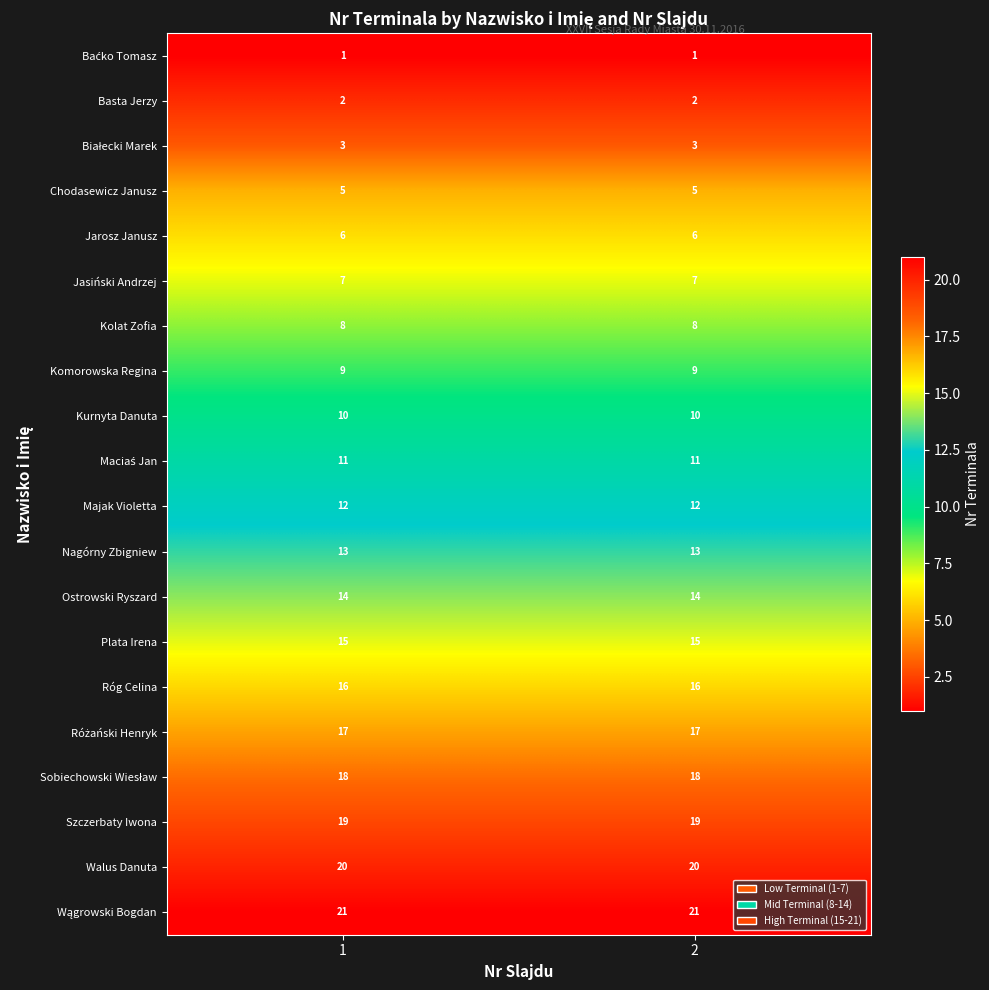

What is the sum of the Nagórny Zbigniew values at 1 and 2?

26